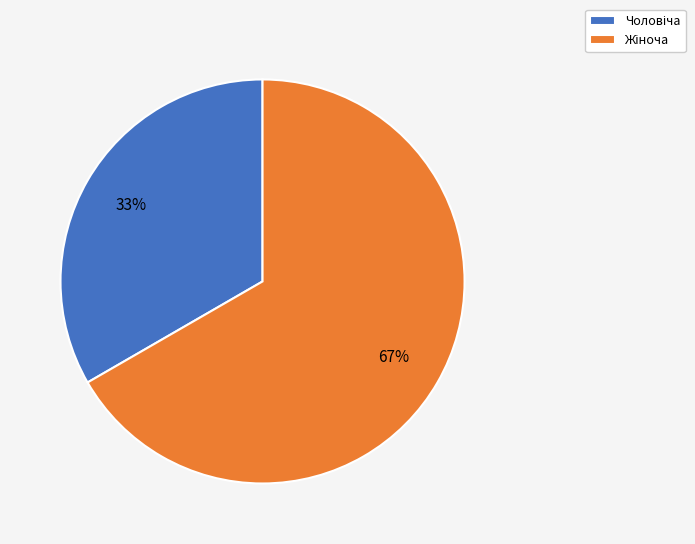

To the nearest percent, what is the average slice percentage?

50%